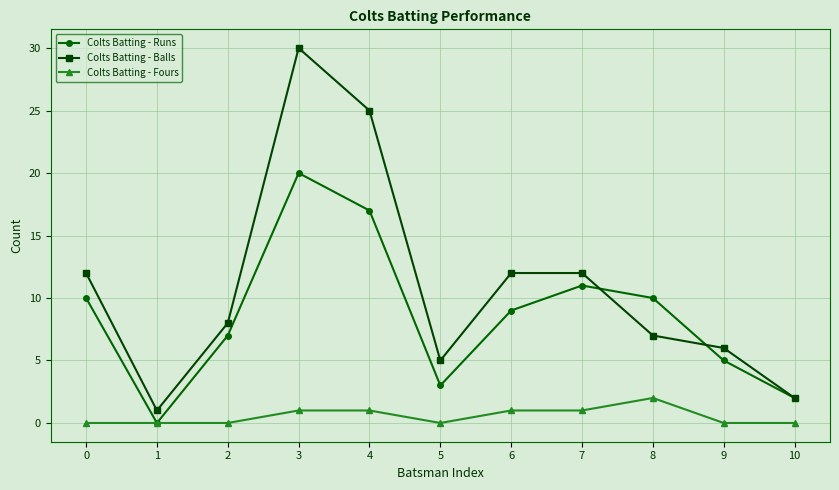

Reading left to right, transcribe all the data shown in this chart.

Colts Batting - Runs: 10	0	7	20	17	3	9	11	10	5	2
Colts Batting - Balls: 12	1	8	30	25	5	12	12	7	6	2
Colts Batting - Fours: 0	0	0	1	1	0	1	1	2	0	0